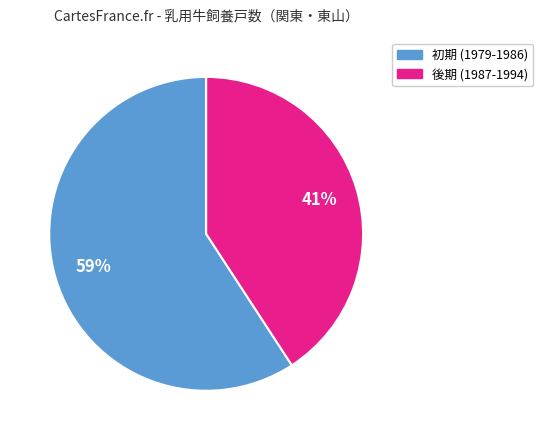

How many slices are in this pie chart?

2